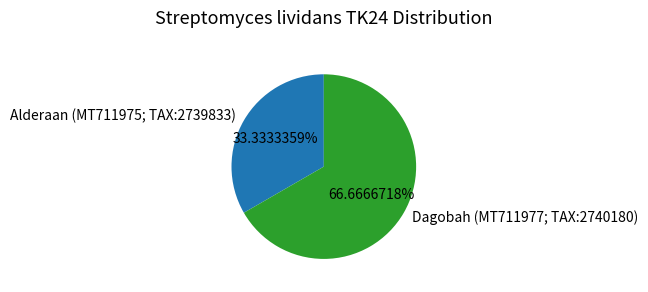

Rank the categories by value from lowest to highest.

Alderaan (MT711975; TAX:2739833), Dagobah (MT711977; TAX:2740180)